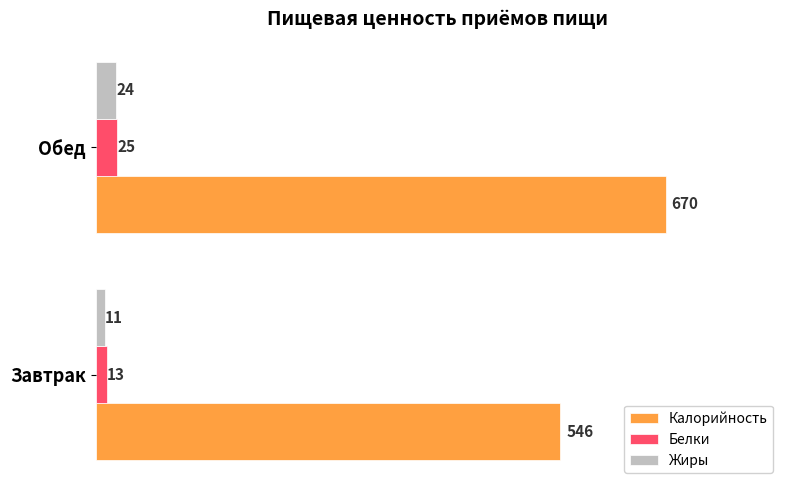

At which category is the sum across all series the highest?

Обед